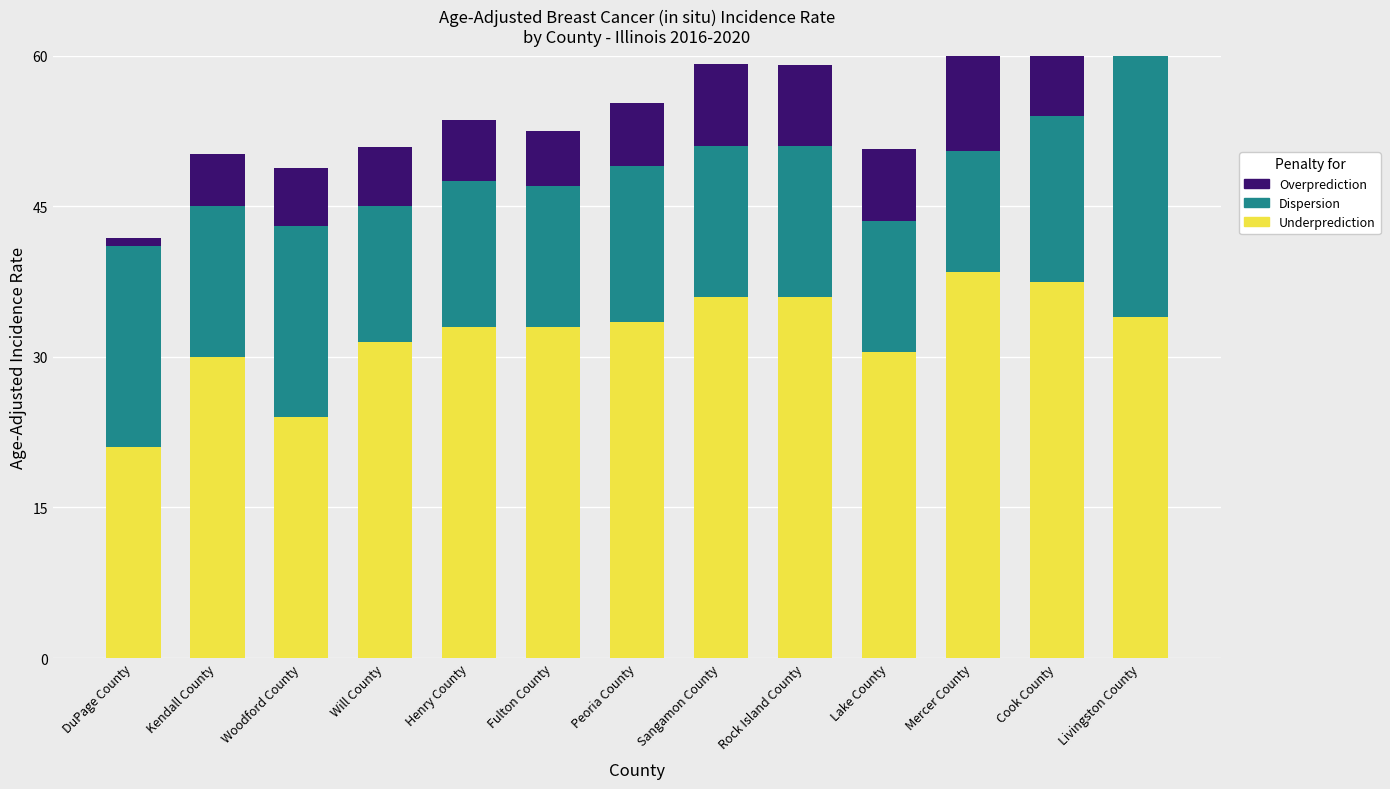

What is the sum of all Underprediction values?

418.5